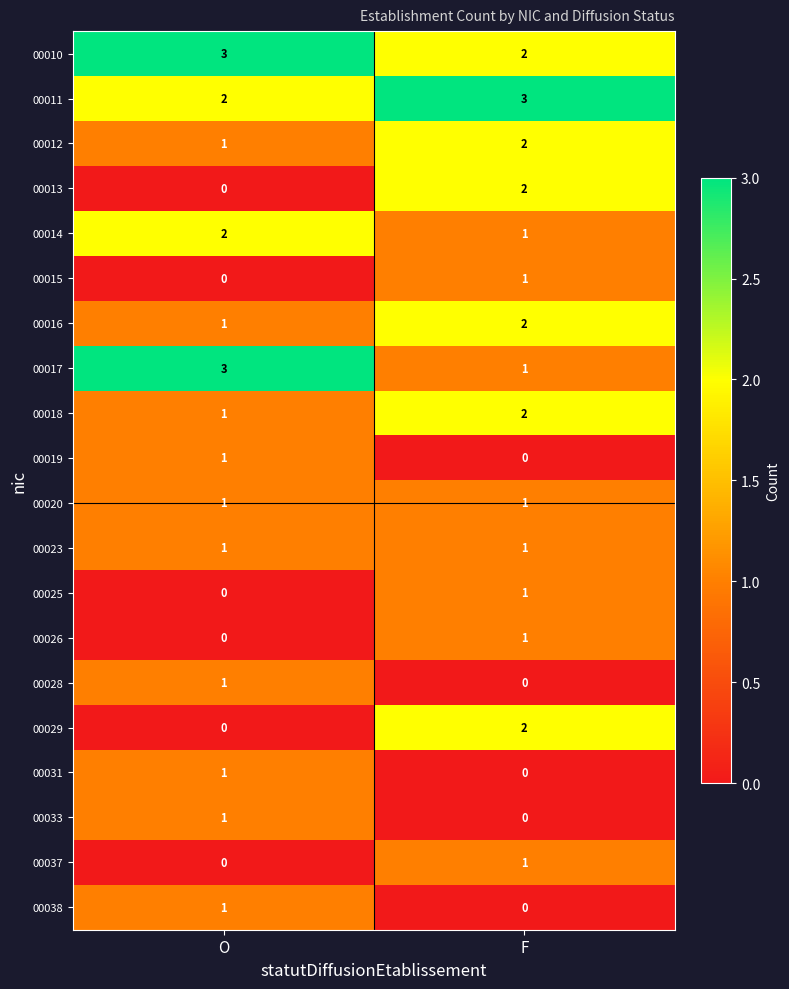

How many series are shown in this chart?

20